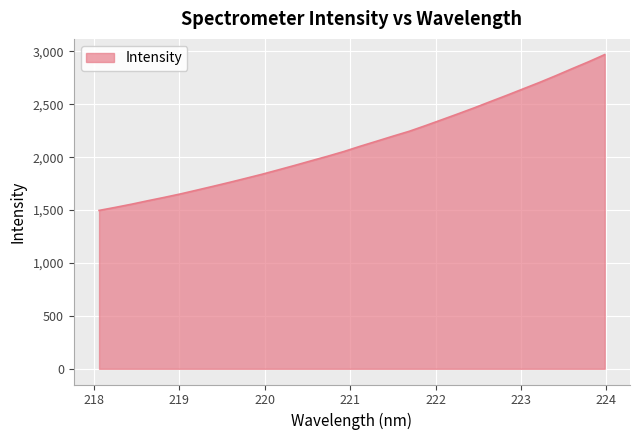

What is the difference between the maximum and minimum values?

1473.0